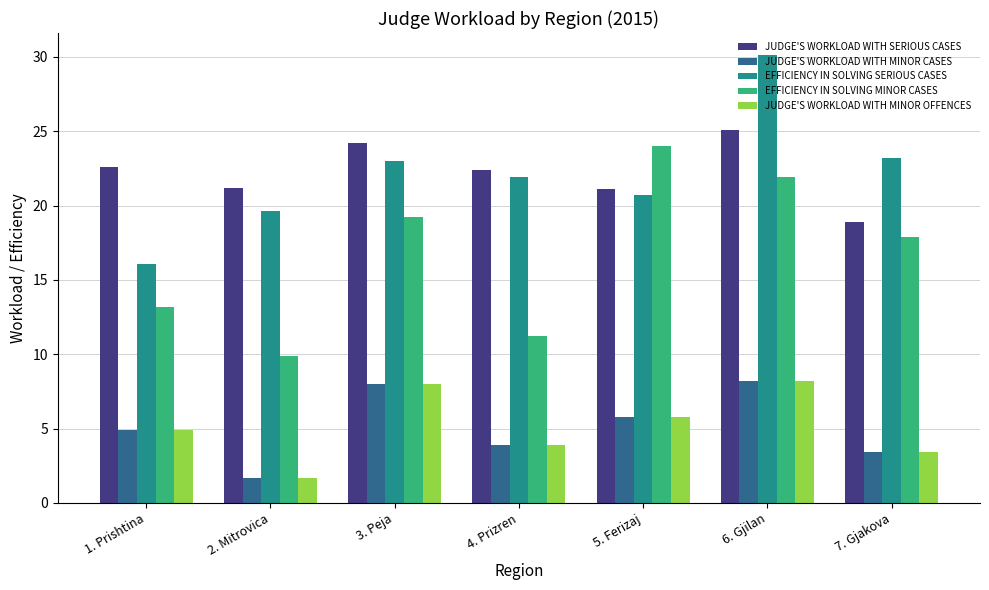

Which label corresponds to the largest value in the chart?

6. Gjilan